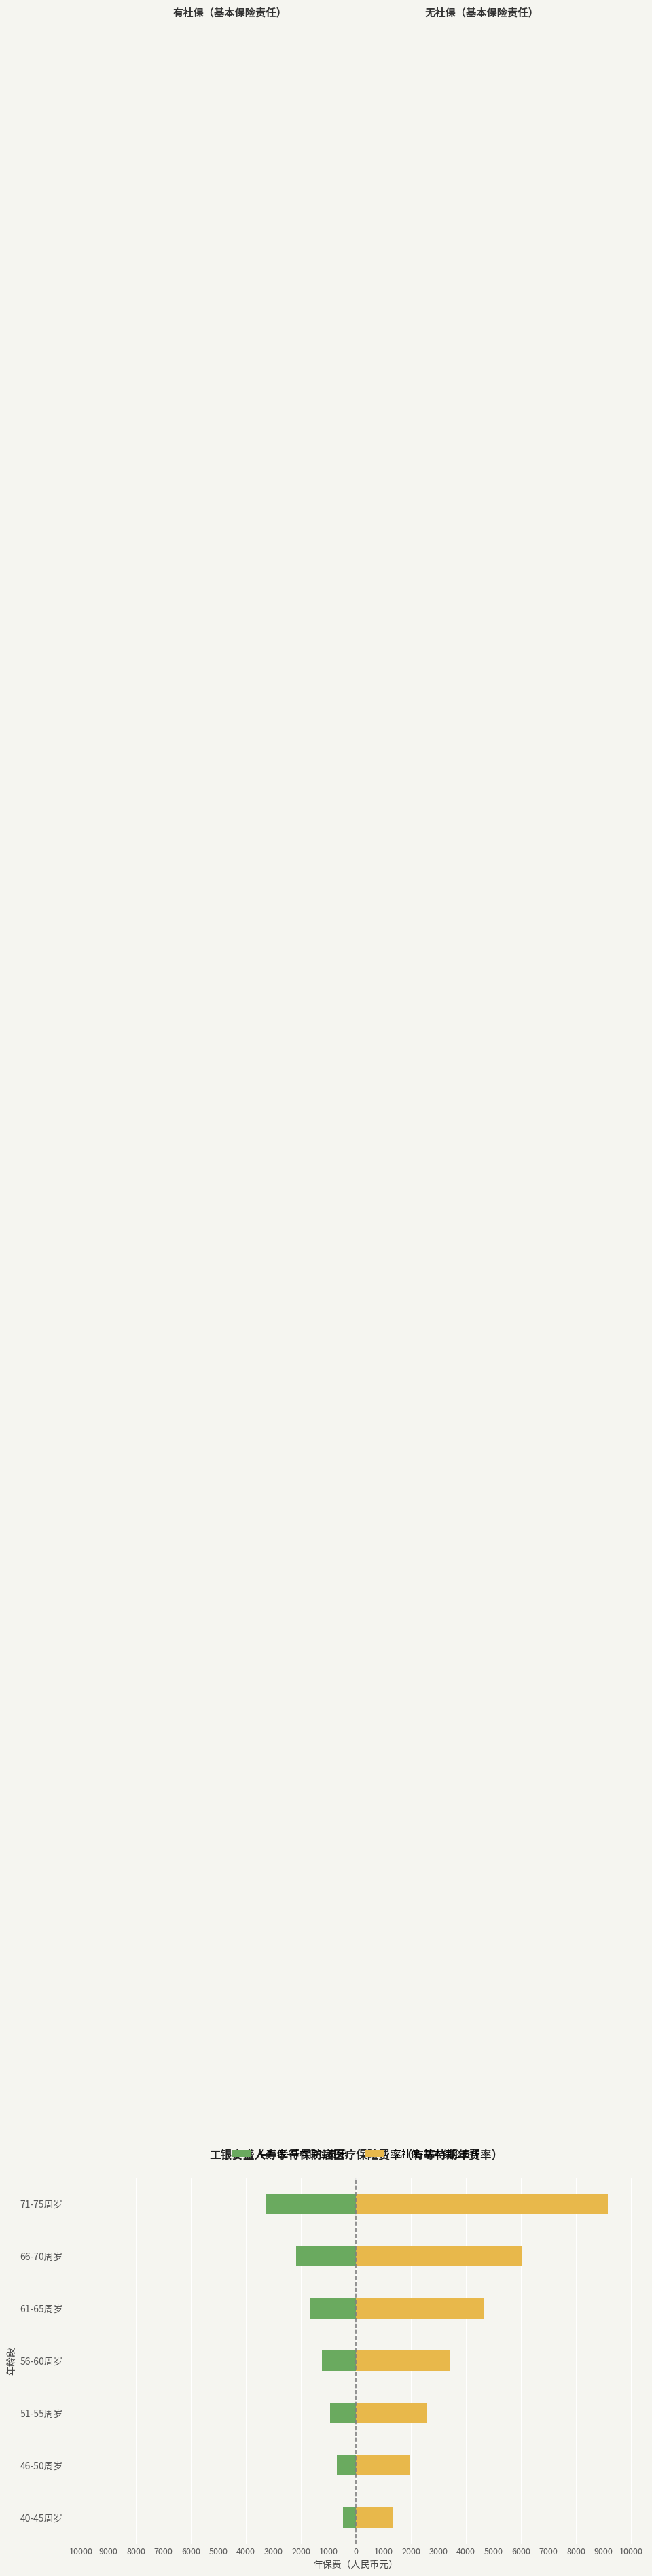

Which series has the largest total across all categories?

无社保-基本保险责任